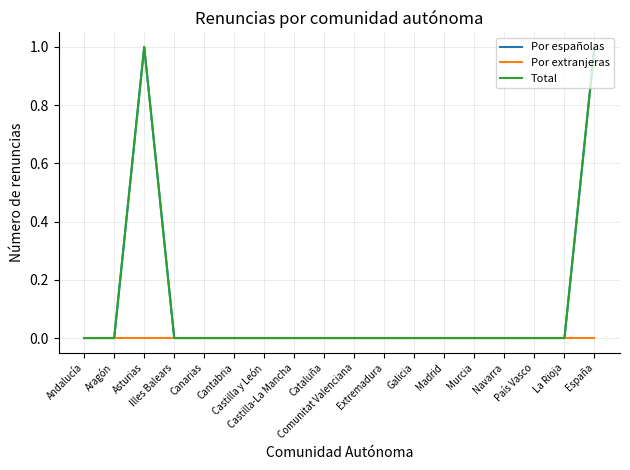

What is the sum of all Total values?

2